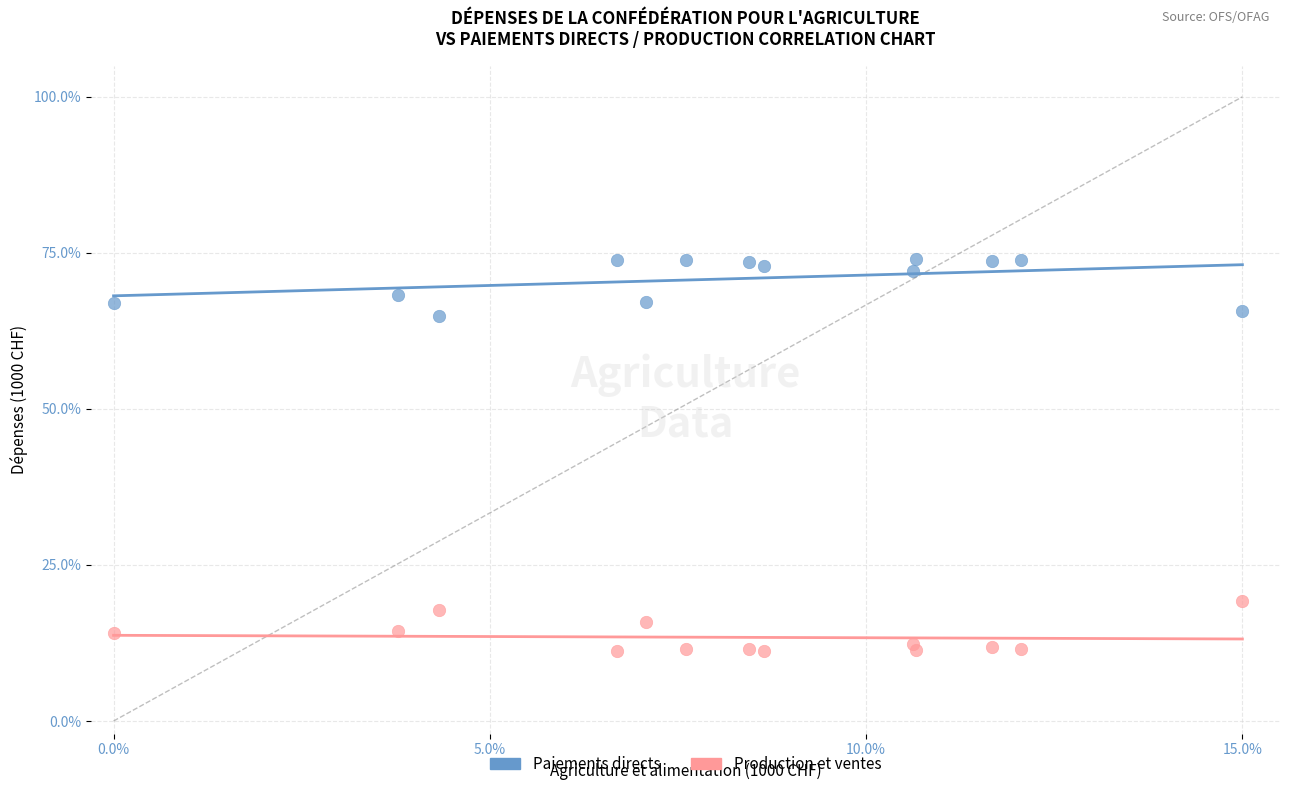

What is the X range (max minus min) for the scatter plot?

15.0